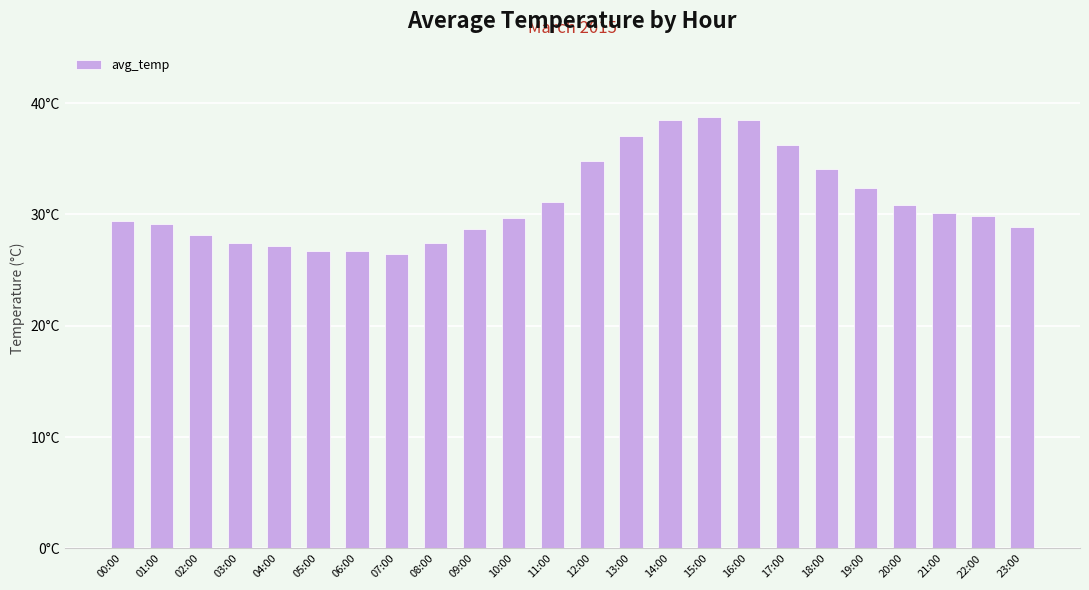

Does the chart contain any negative values?

No